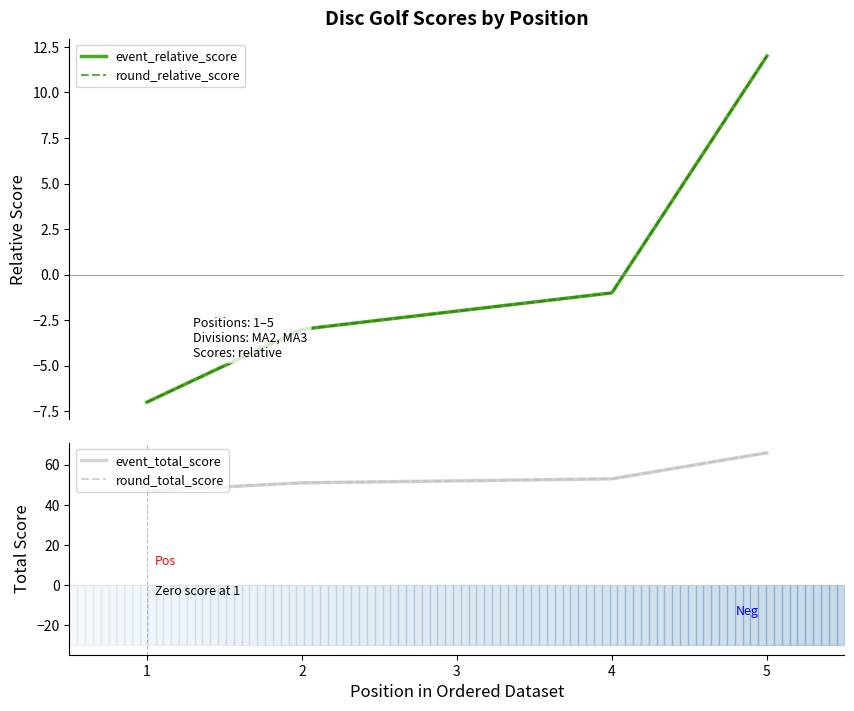

What is the highest value of the round_relative_score series?

12